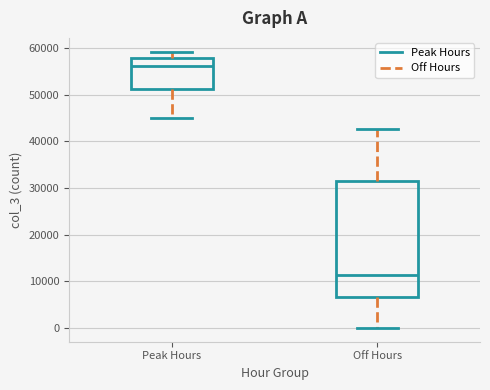

Reading left to right, transcribe this box plot: for each box, give where its median line is, the range the box spans, and where its two whiskers end, as read against the y-axis. The values are not printed on the chart, so give them approximately, as read against the axis.

Peak Hours: median 56000, box 51000 to 58000, whiskers 45000 to 59000
Off Hours: median 11000, box 7000 to 31000, whiskers 0 to 43000